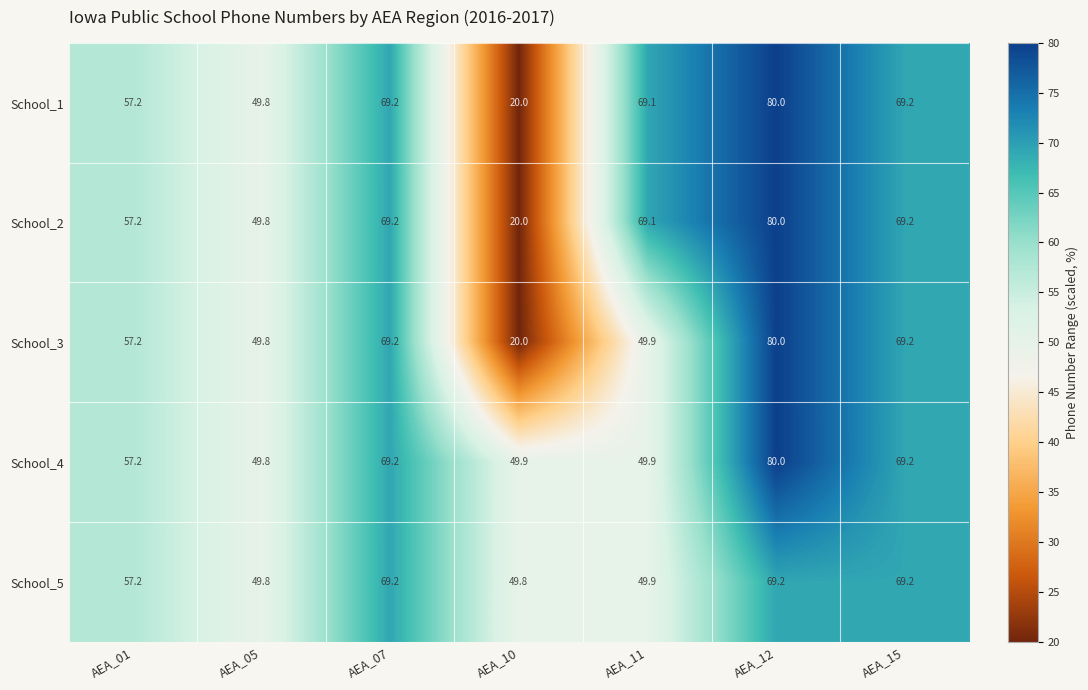

Is it true that School_2 equals 69.2 at AEA_07?

True